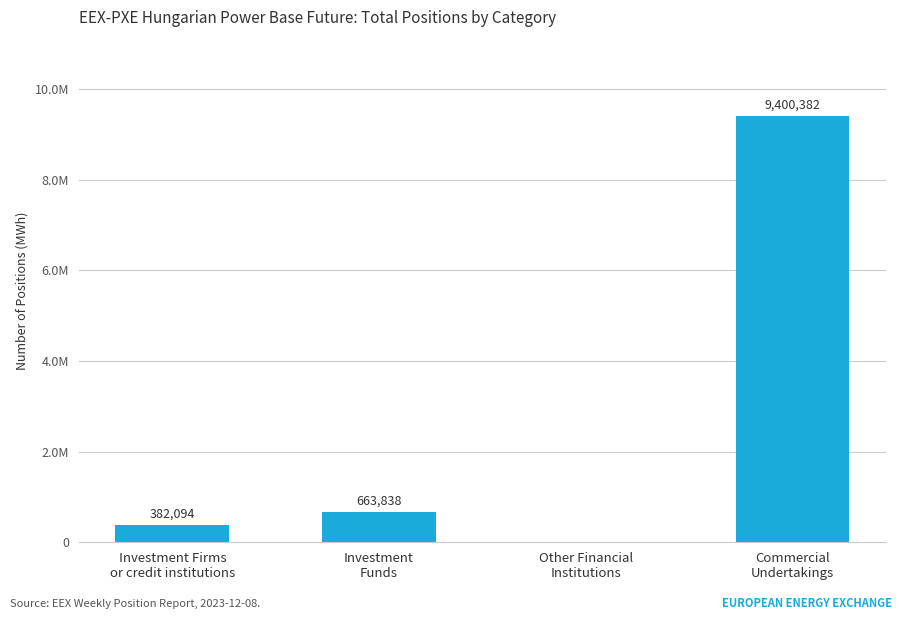

What is the label of the 3rd bar from the right?

Investment
Funds